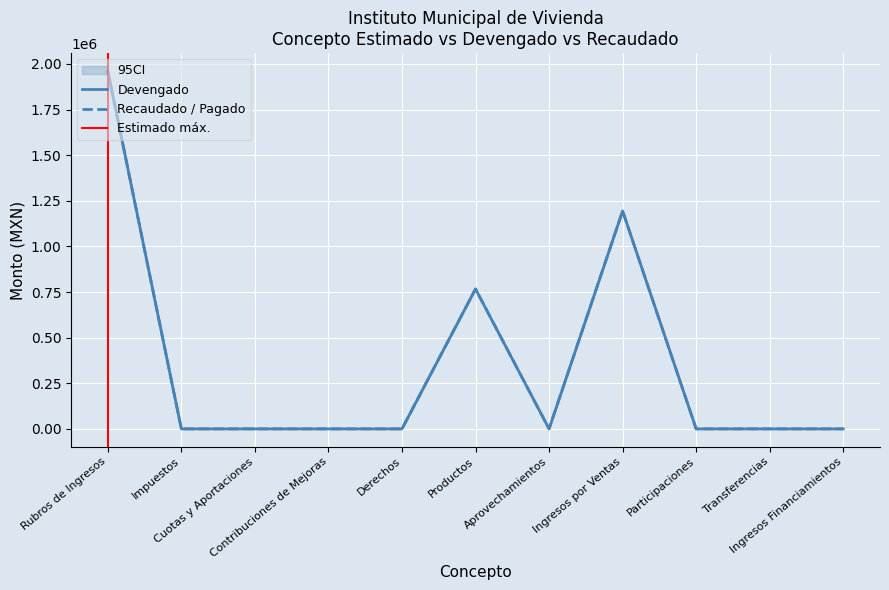

What is the approximate value of Devengado at Ingresos por Ventas?

1194252.8